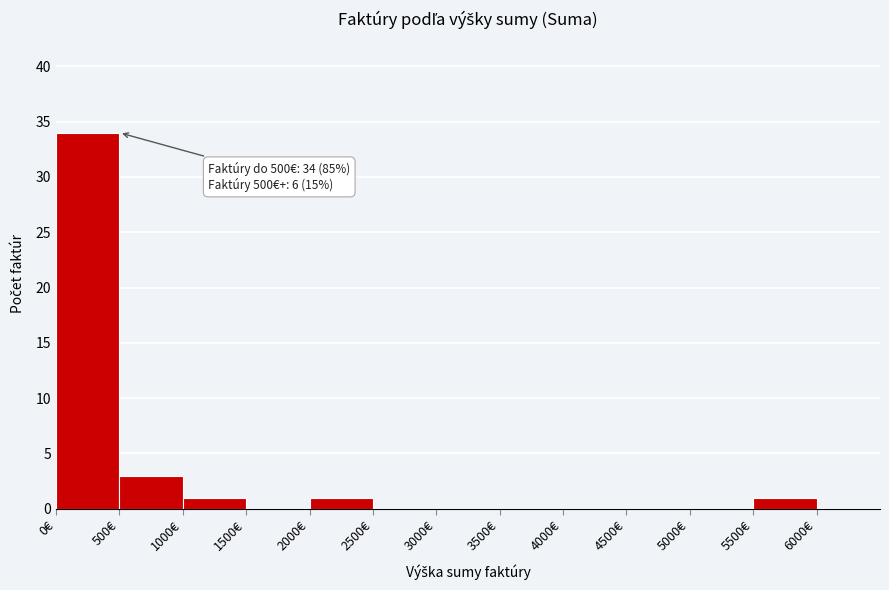

Which range on the x-axis has the tallest bar?

0 to 500